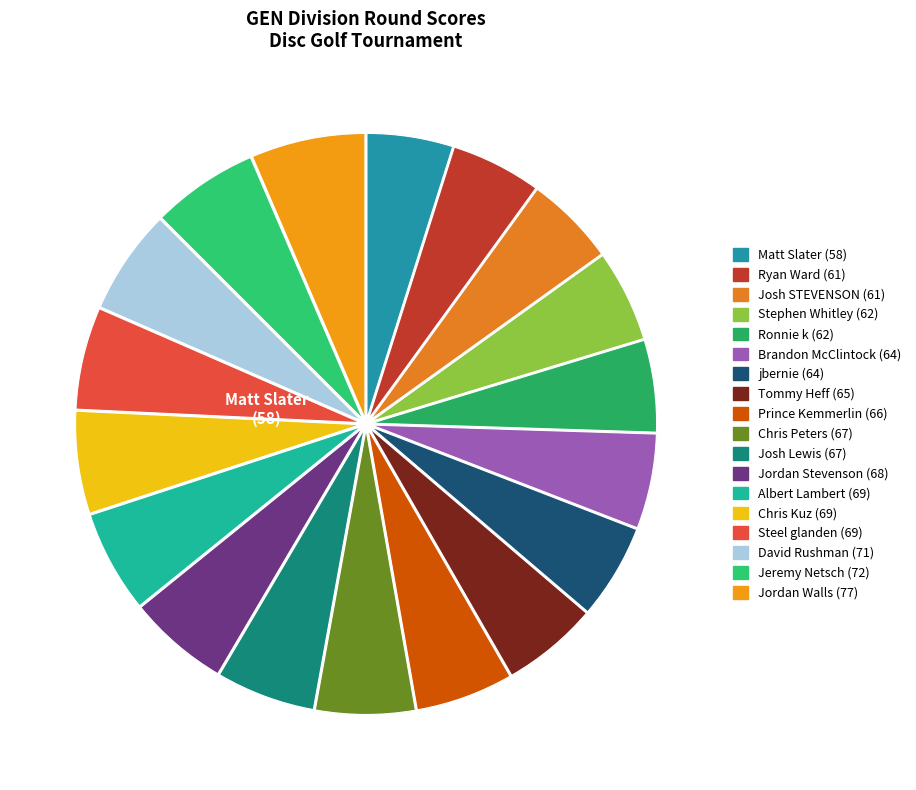

To the nearest percent, what portion does Jordan Walls represent?

6%